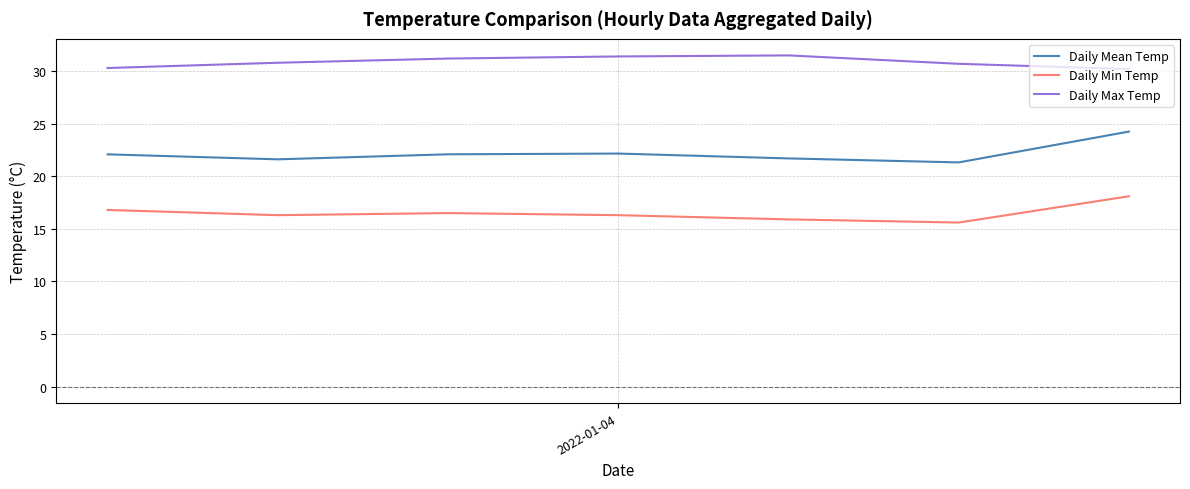

Which series has the largest total across all categories?

Daily Max Temp